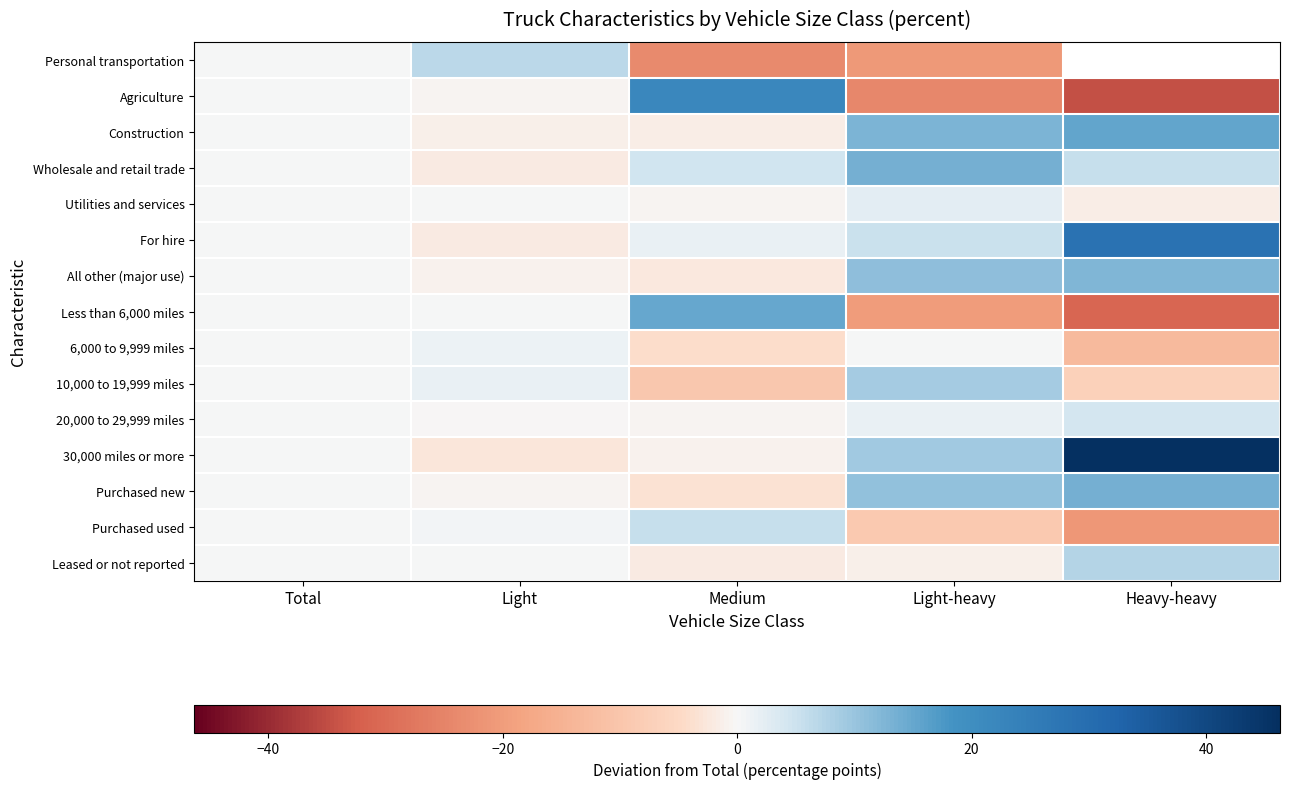

What is the maximum value for Utilities and services?

2.2